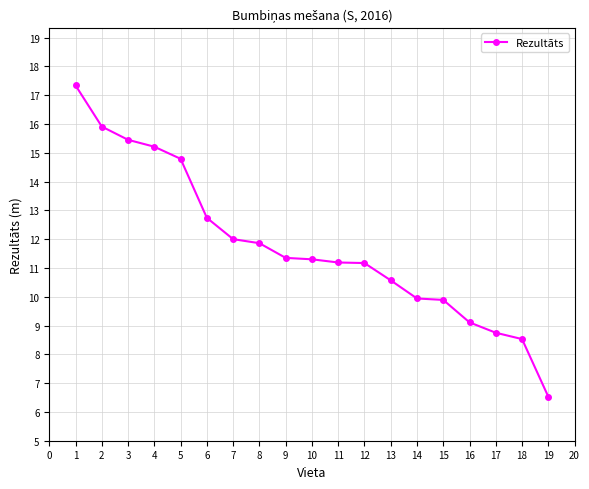

True or false: the data shows 11.3 at 9.

True